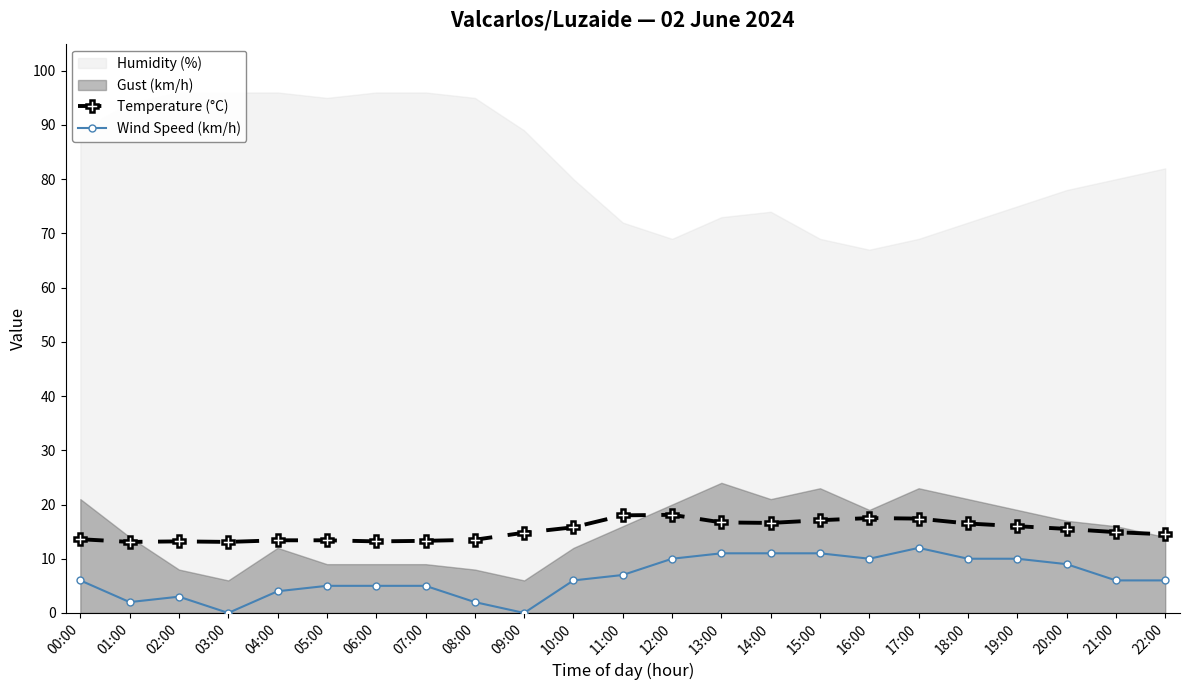

Read the Wind Speed (km/h) value at 20:00.

9.0